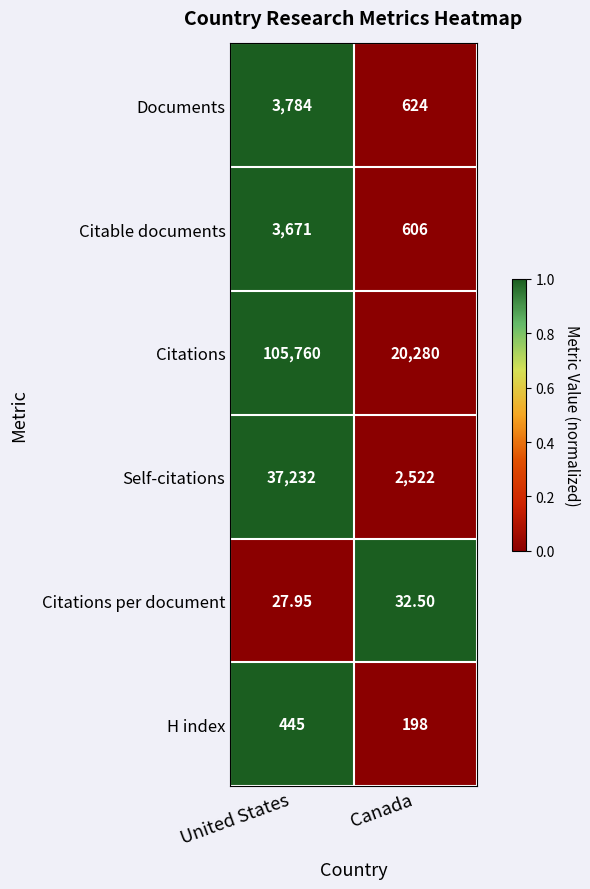

Rank the series at Canada from lowest to highest value.

Citations per document, H index, Citable documents, Documents, Self-citations, Citations